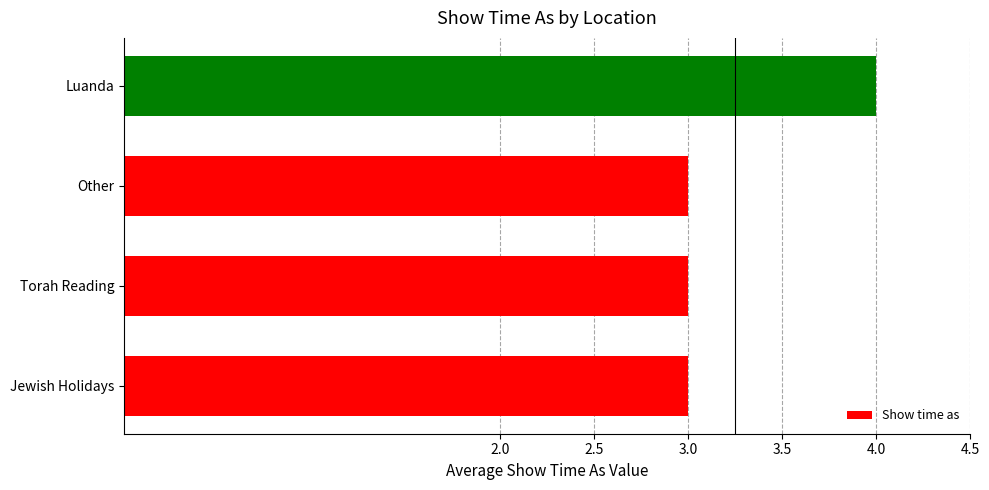

What is the minimum value shown in the chart?

3